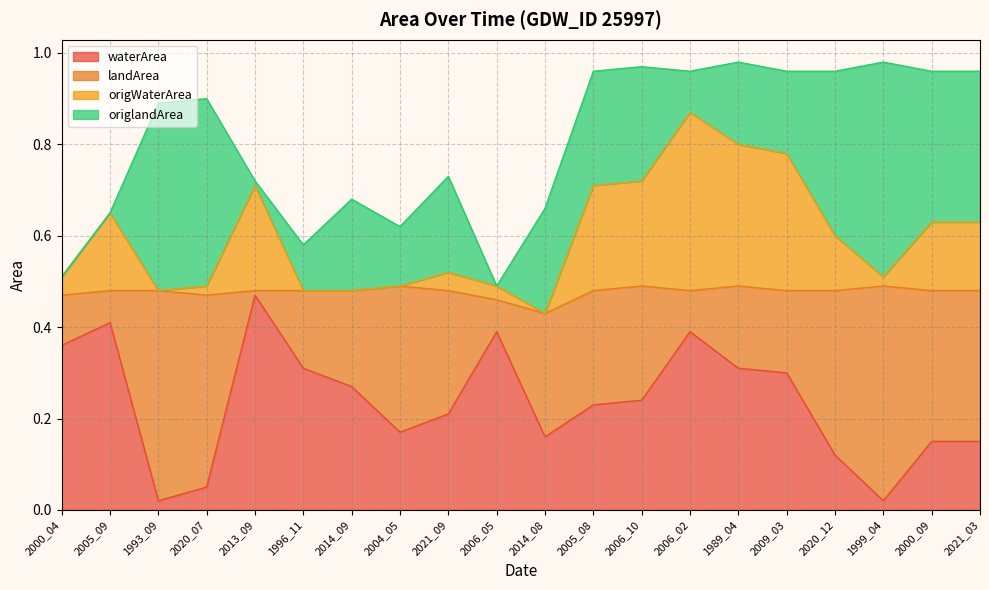

What is the sum of all waterArea values?

4.7